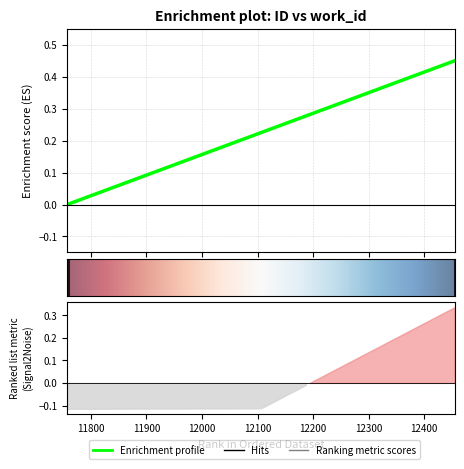

Is it true that the value at 11757 is -0.3?

False